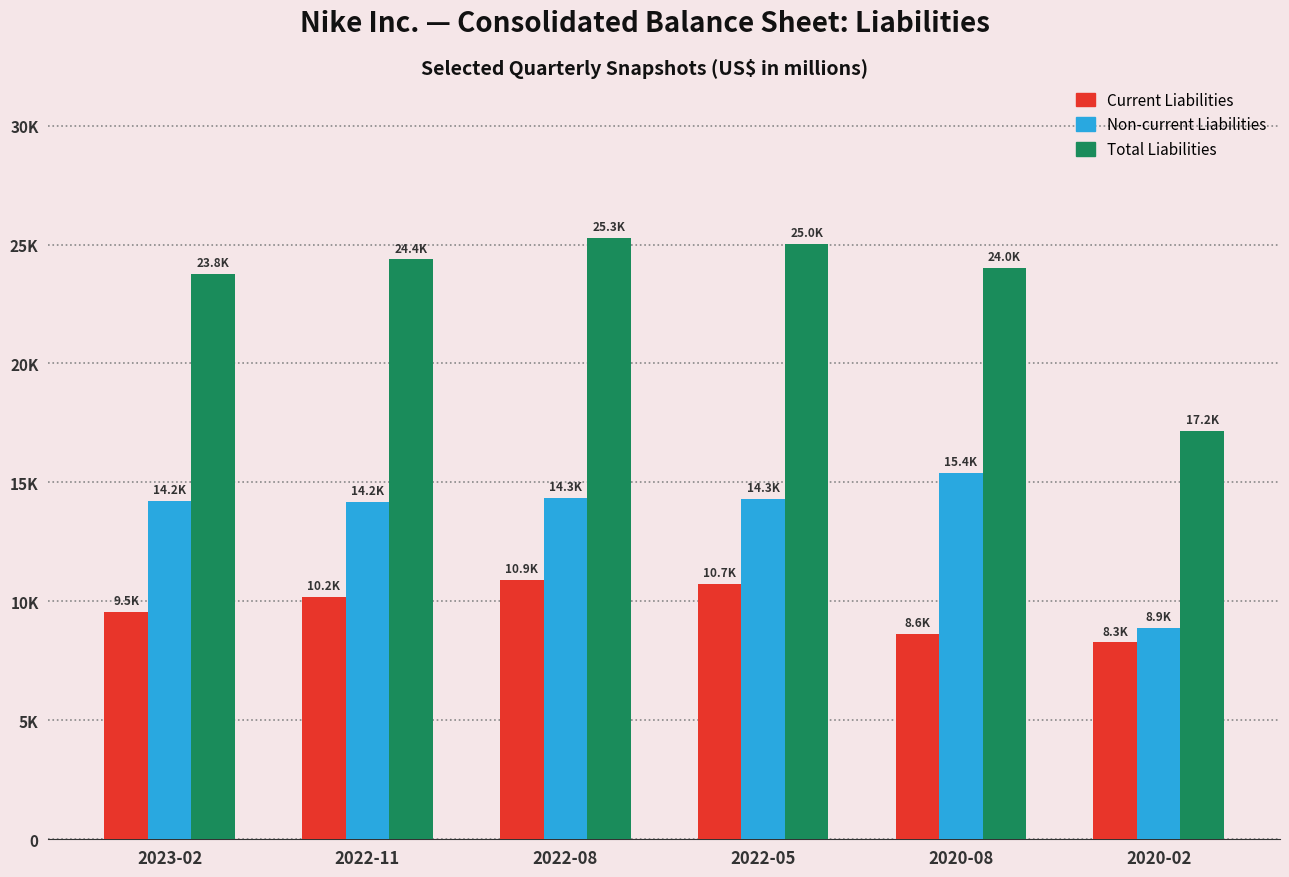

At 2022-05, list the series in order from largest to smallest.

Total Liabilities, Non-current Liabilities, Current Liabilities